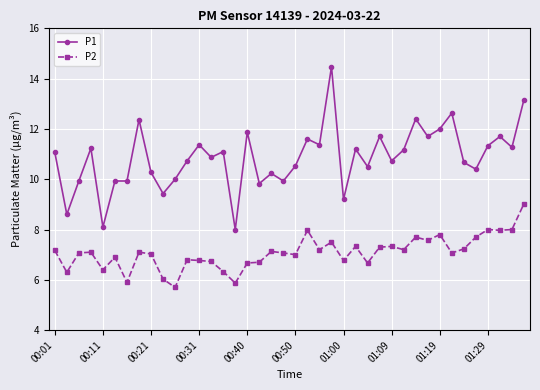

Does the chart display data point markers on the line(s)?

Yes